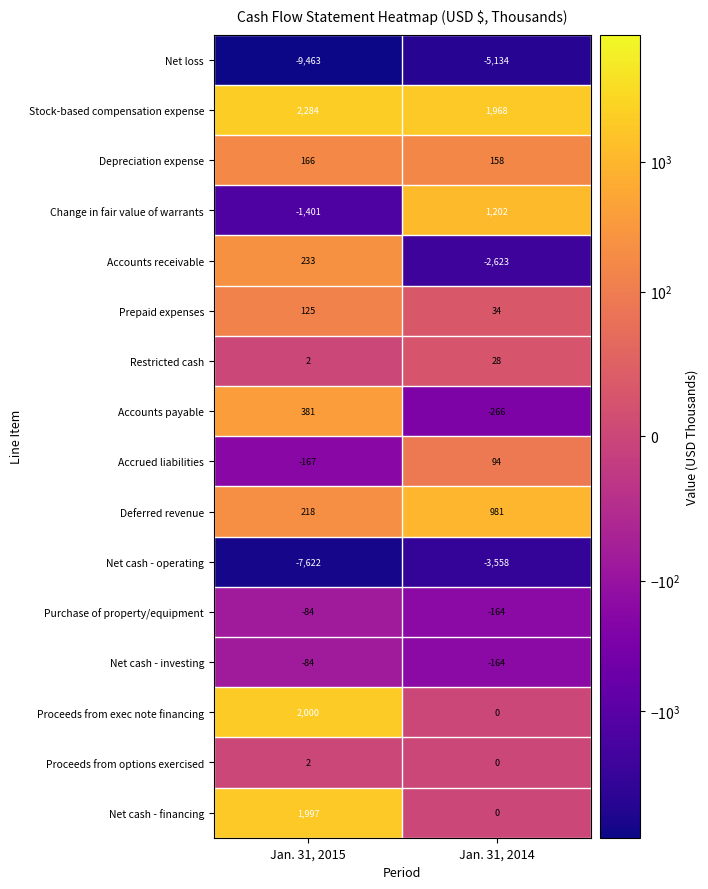

What is the spread (max minus min) of values at Jan. 31, 2015?

11747